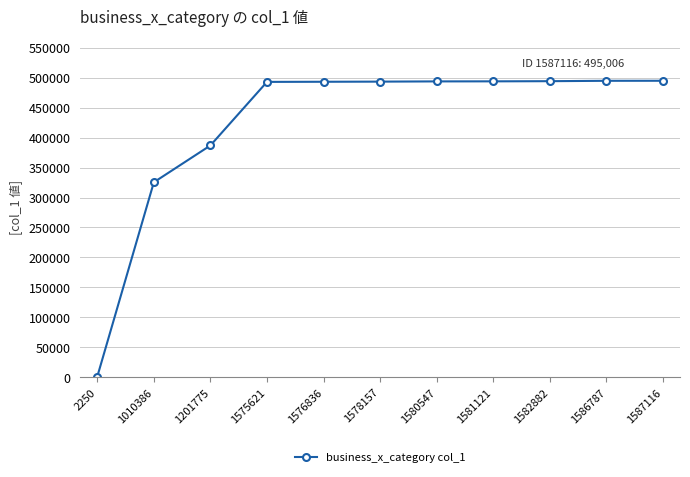

How many lines are shown in the chart?

1